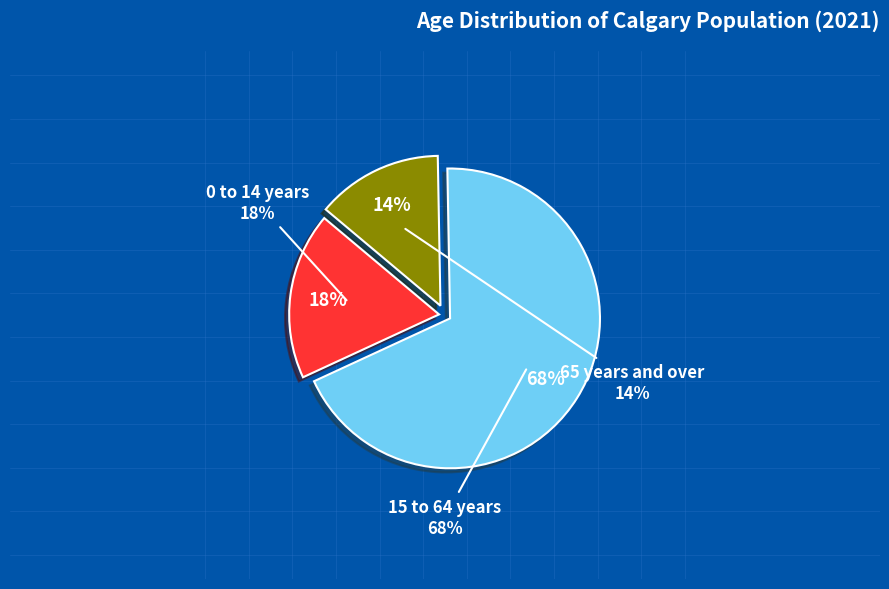

Which category accounts for the majority?

15 to 64 years